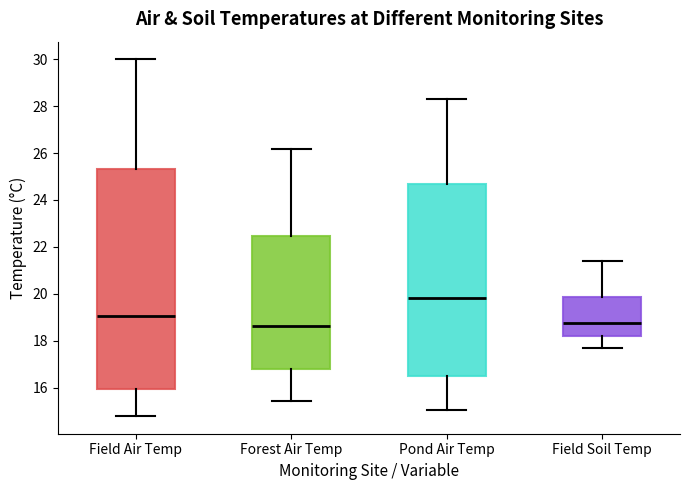

Comparing the boxes themselves (not the whiskers), which one is the tallest?

Field Air Temp